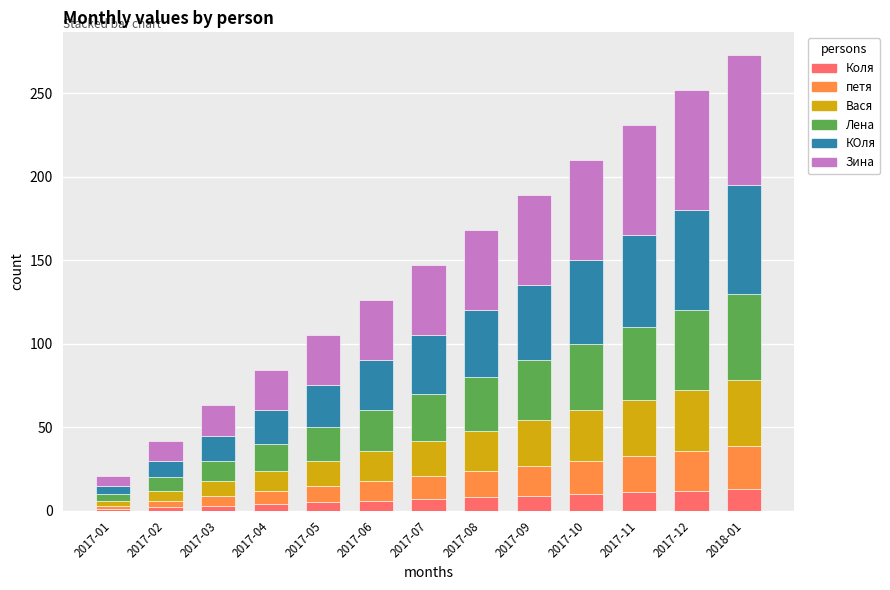

What is the maximum value for Коля?

13